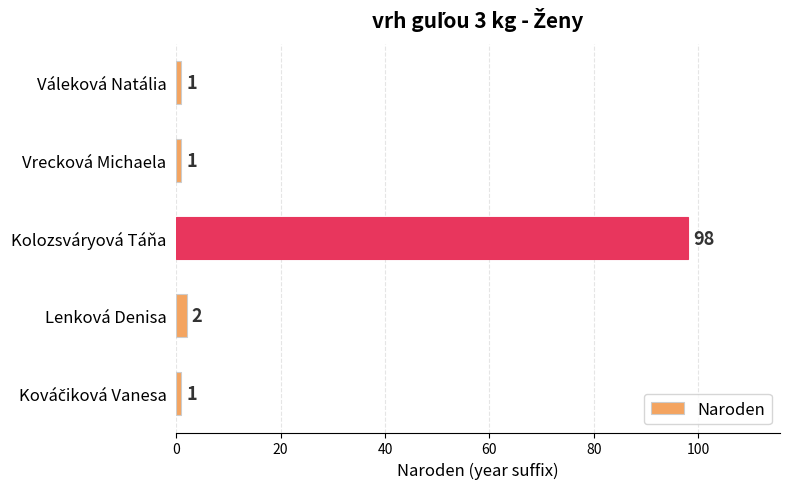

What is the change in value from Váleková Natália to Lenková Denisa?

+1